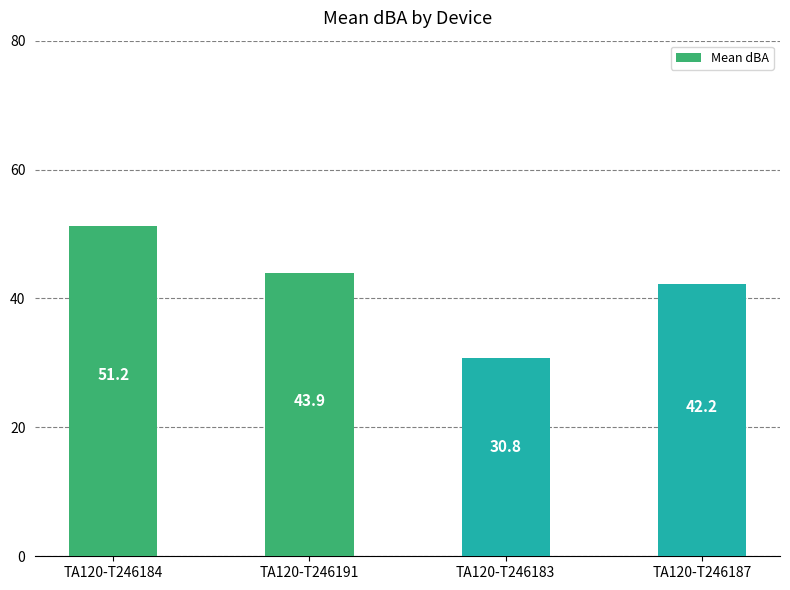

Are the bars grouped side by side (vs. stacked)?

No